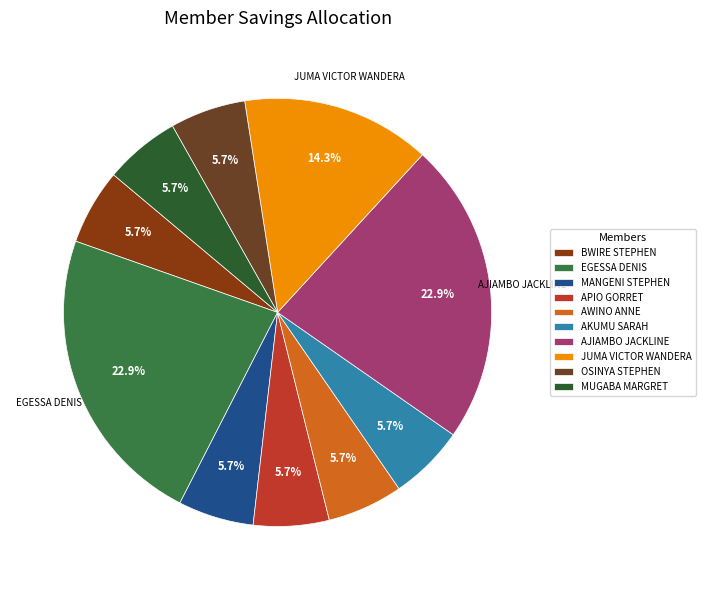

How many segments does this pie chart have?

10